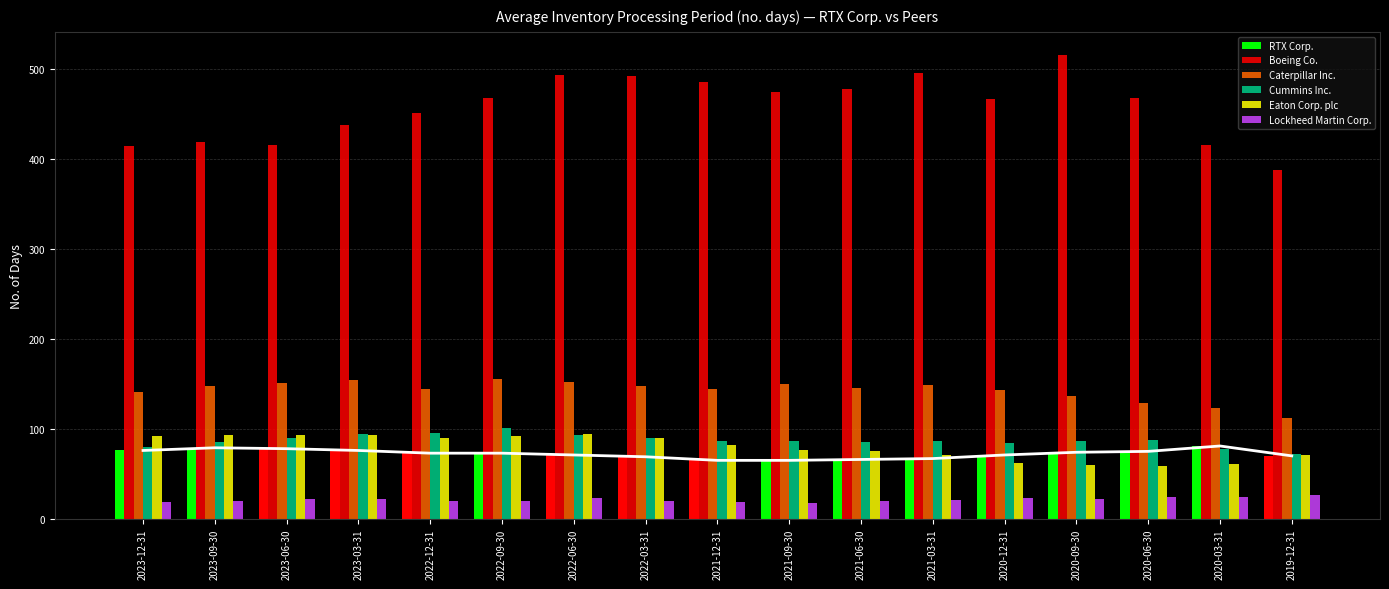

What is the label of the 2nd bar from the right?

2020-03-31